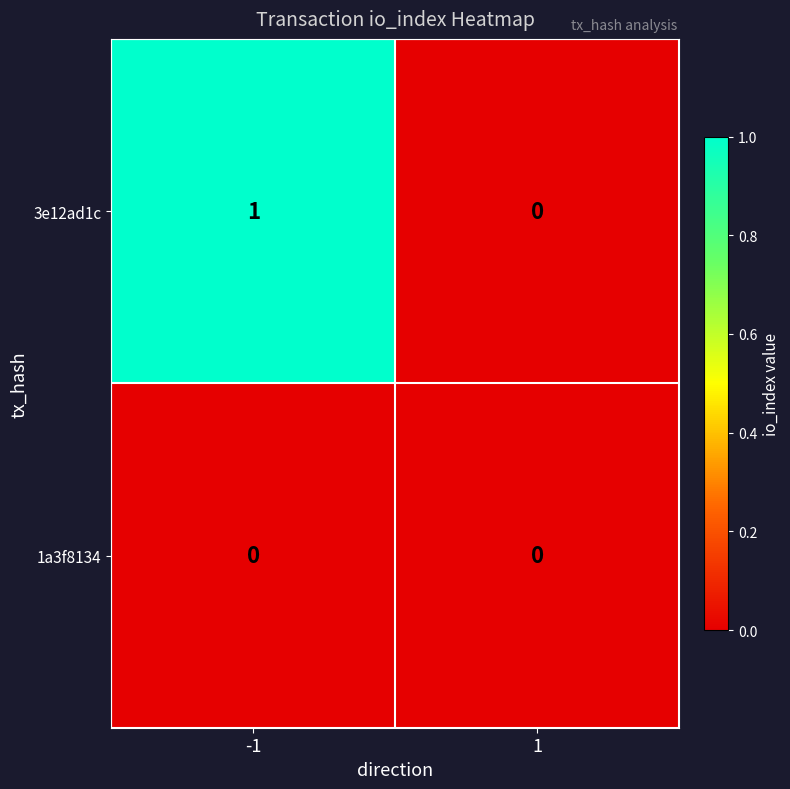

Which series has the largest range (max minus min)?

3e12ad1c